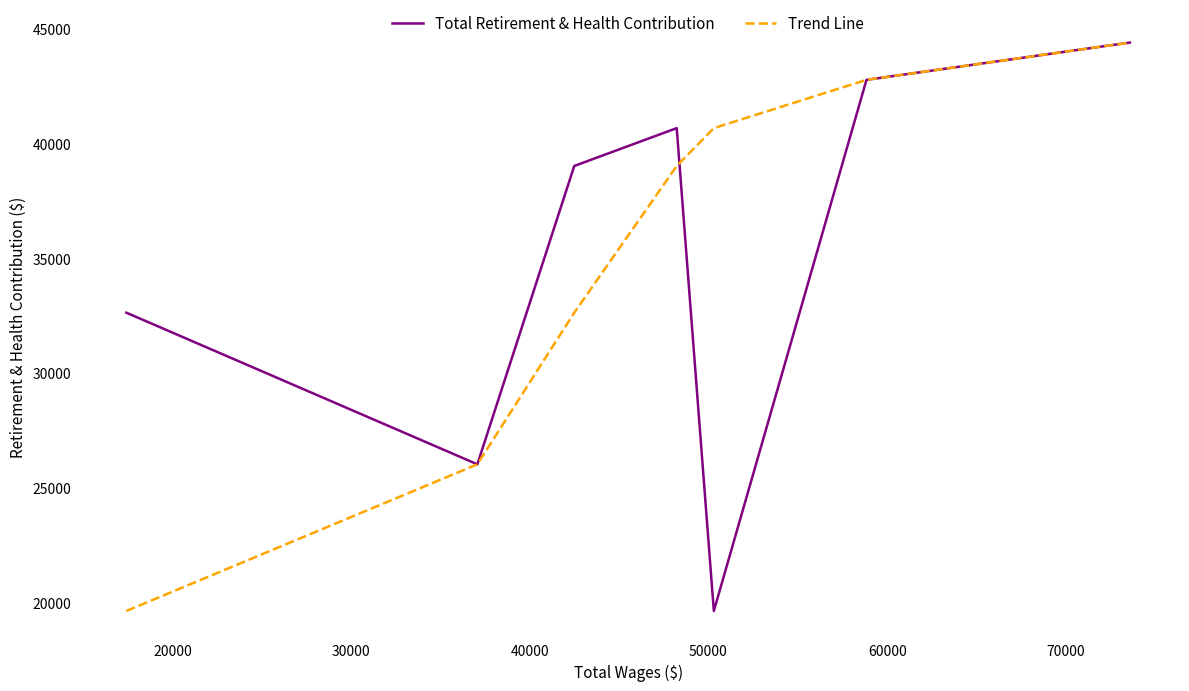

What is the lowest value of the Total Retirement & Health Contribution series?

19630